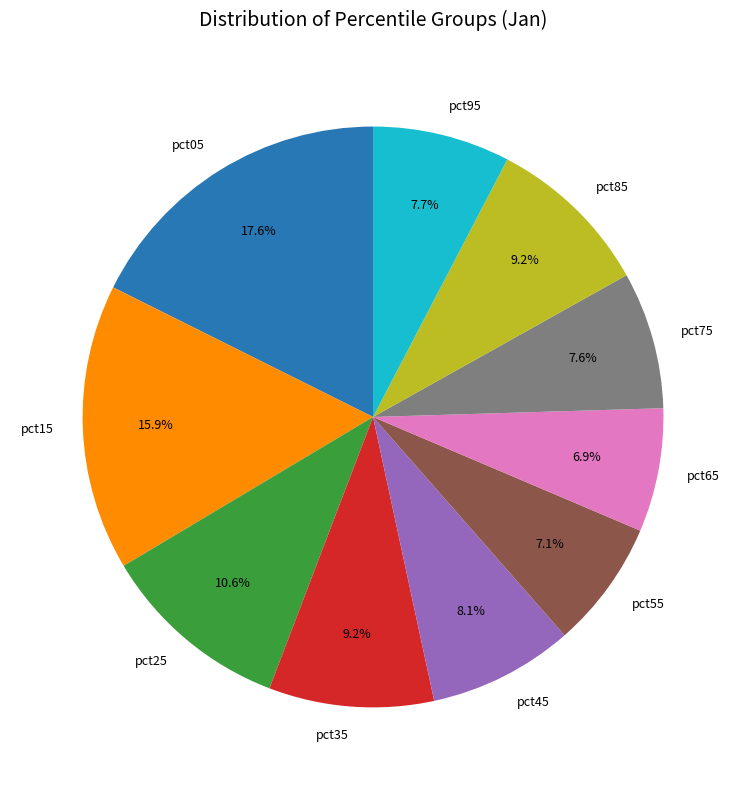

Is it true that pct95 is 8% of the pie?

True